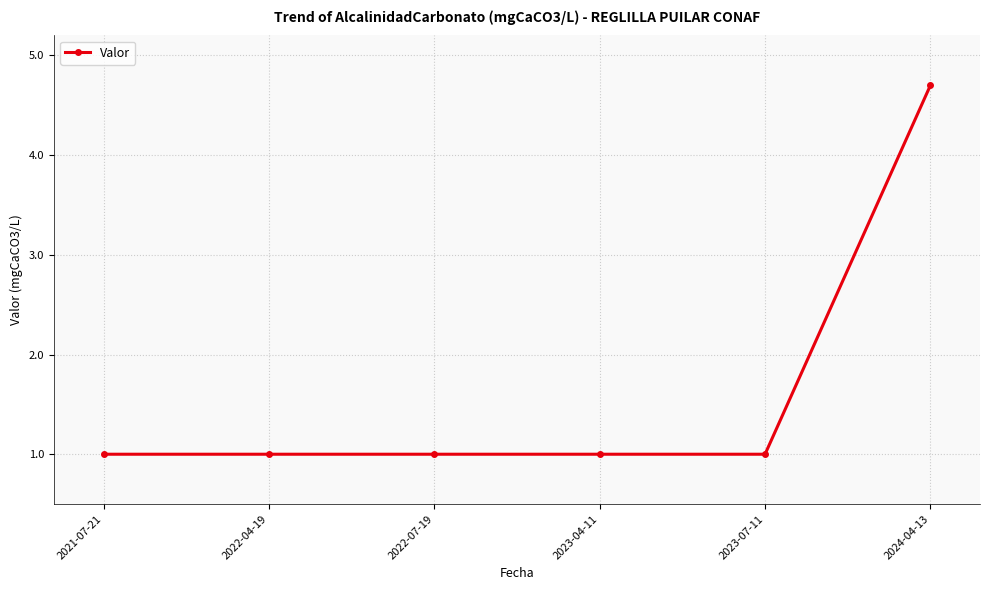

Which label corresponds to the largest value in the chart?

2024-04-13